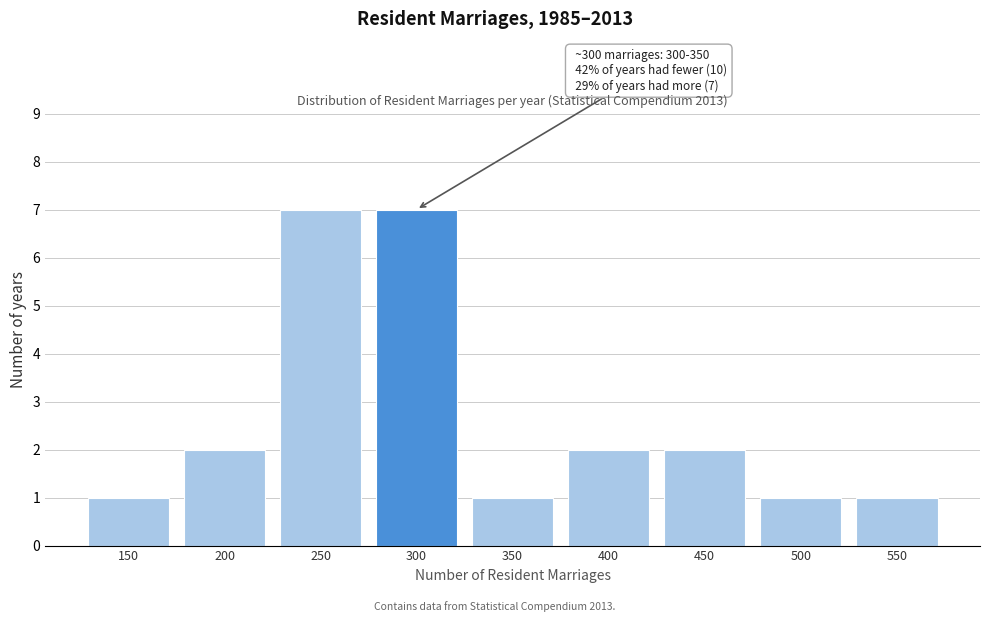

Reading right to left, what are all the values shown in this chart?

550=1	500=1	450=2	400=2	350=1	300=7	250=7	200=2	150=1